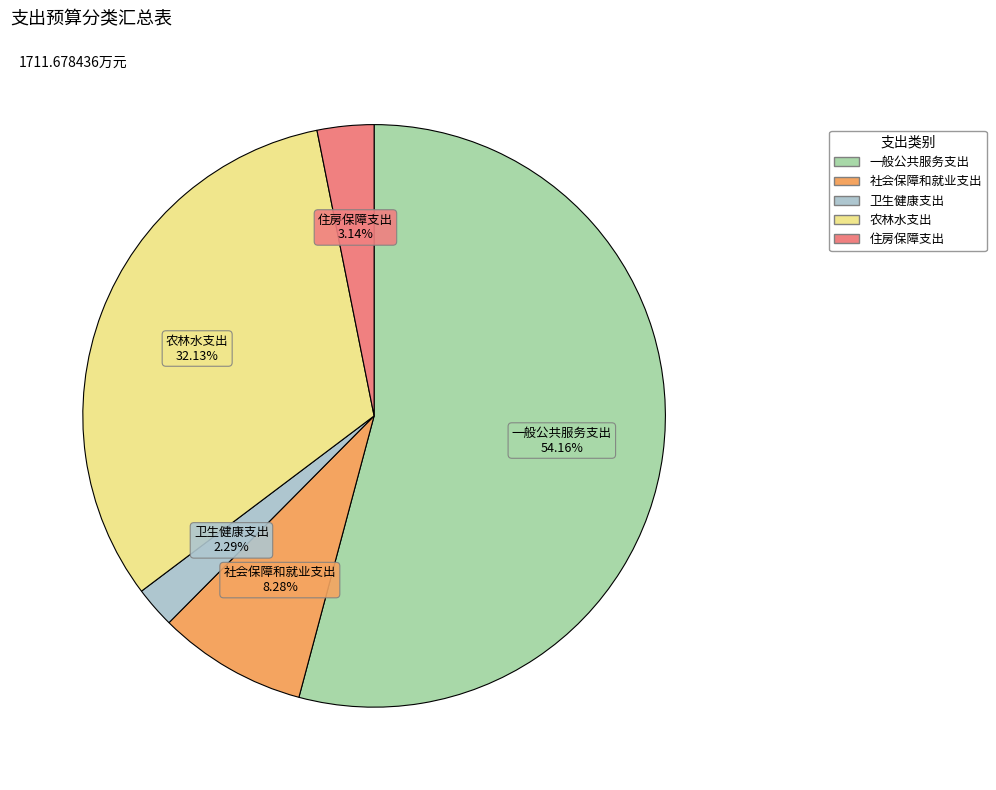

Does any single category account for the majority?

Yes